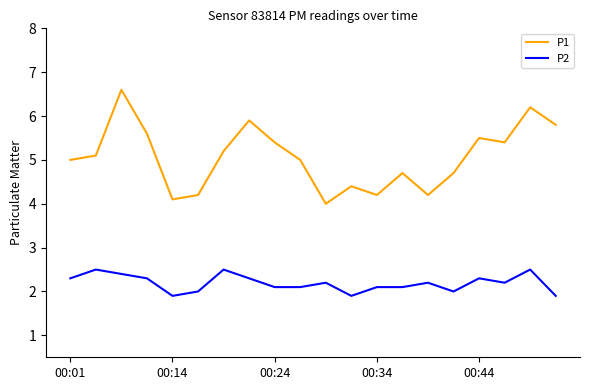

Which series has the largest total across all categories?

P1